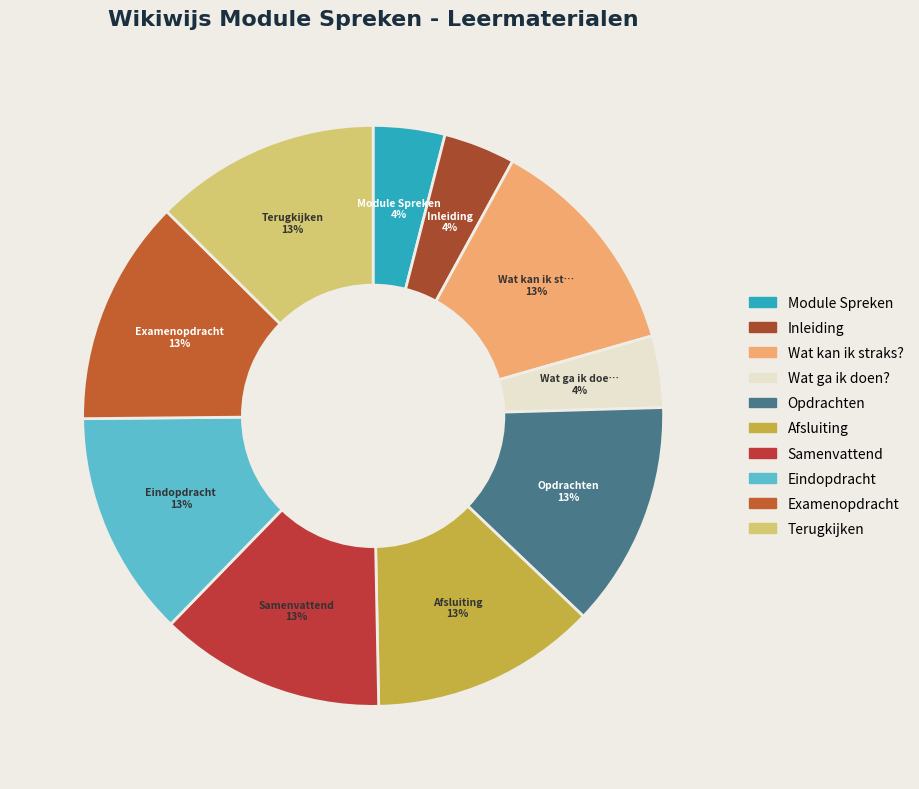

Between Terugkijken and Opdrachten, which is larger?

Terugkijken